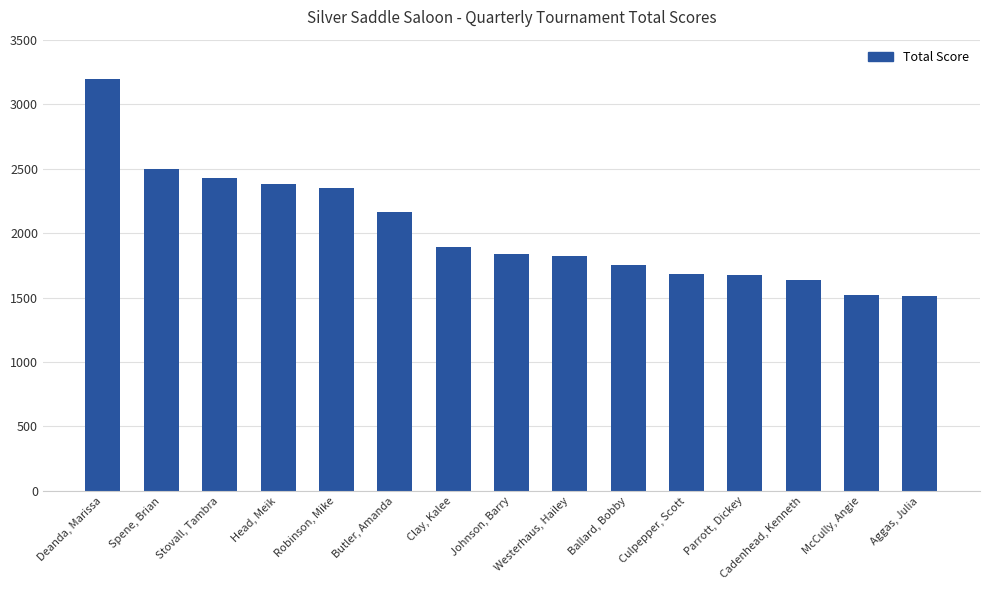

List the labels in order of value, smallest first.

Aggas, Julia, McCully, Angie, Cadenhead, Kenneth, Parrott, Dickey, Culpepper, Scott, Ballard, Bobby, Westerhaus, Hailey, Johnson, Barry, Clay, Kalee, Butler, Amanda, Robinson, Mike, Head, Meik, Stovall, Tambra, Spene, Brian, Deanda, Marissa